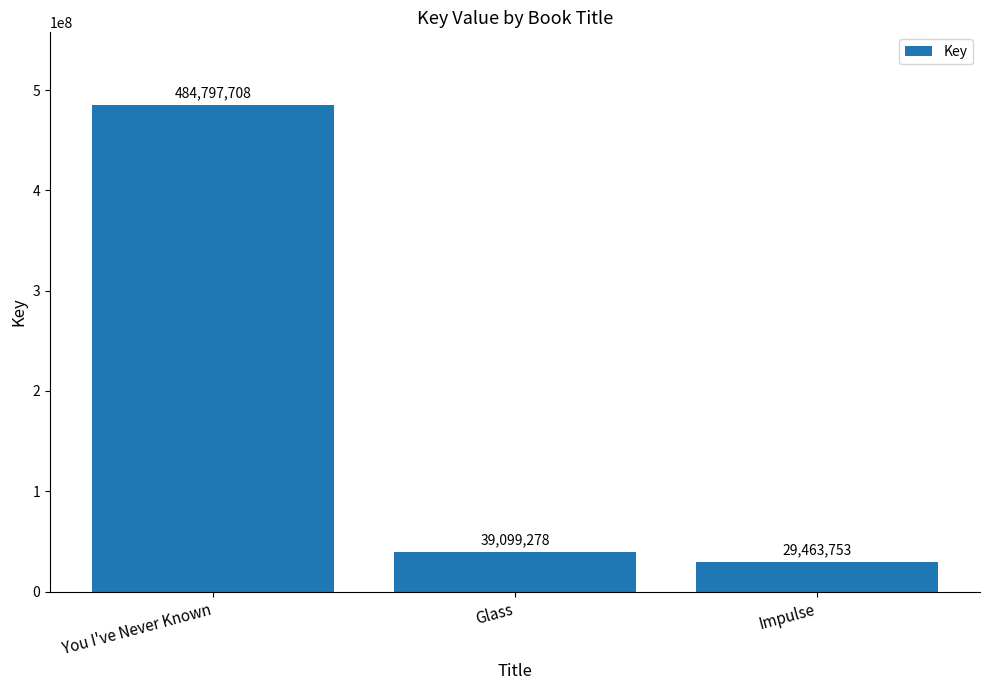

The value at Glass is 8974510. True or false?

False